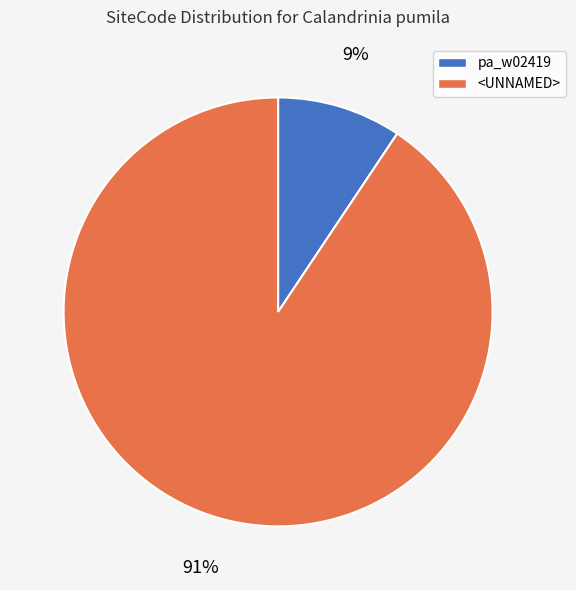

Which has a higher value, <UNNAMED> or pa_w02419?

<UNNAMED>